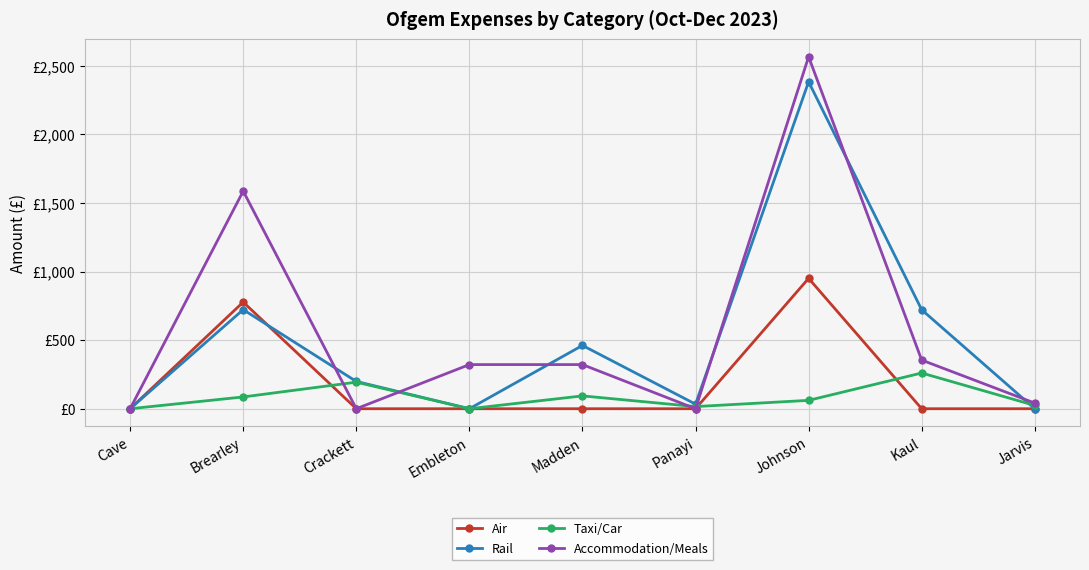

Reading left to right, list all the values displayed in this chart.

Air: 0.0	777.2	0.0	0.0	0.0	0.0	950.3	0.0	0.0
Rail: 0.0	722.2	198.9	0.0	461.3	33.4	2383.1	721.4	0.0
Taxi/Car: 0.0	85.9	193.6	0.0	93.5	15.6	61.0	260.4	24.1
Accommodation/Meals: 0.0	1586.1	0.0	321.7	321.7	0.0	2565.4	354.6	41.1